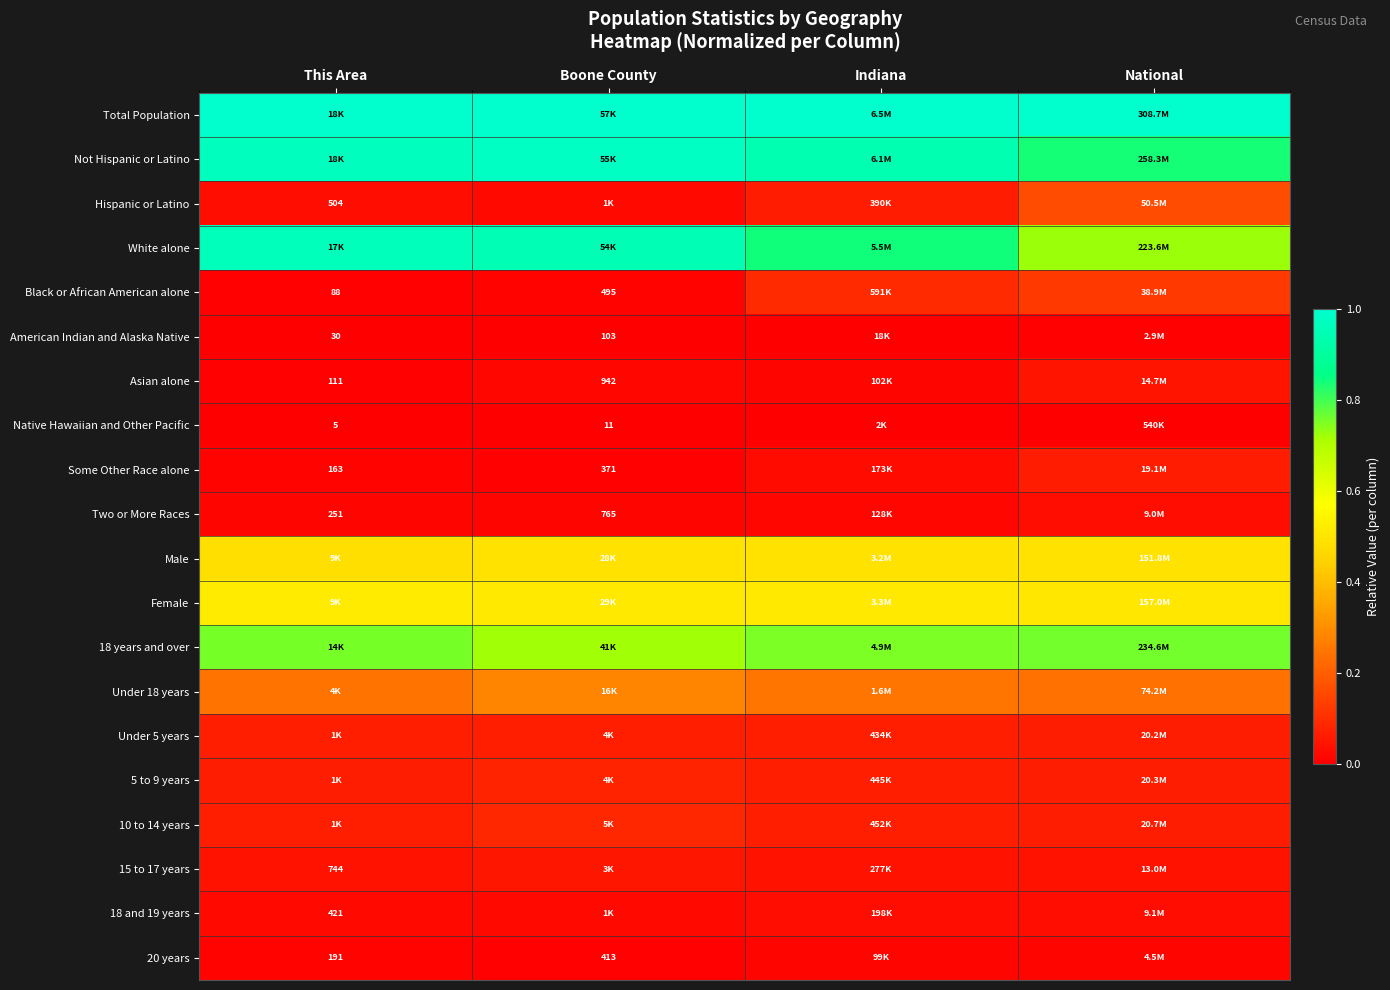

True or false: Male has a value of 0.8 at Indiana.

False